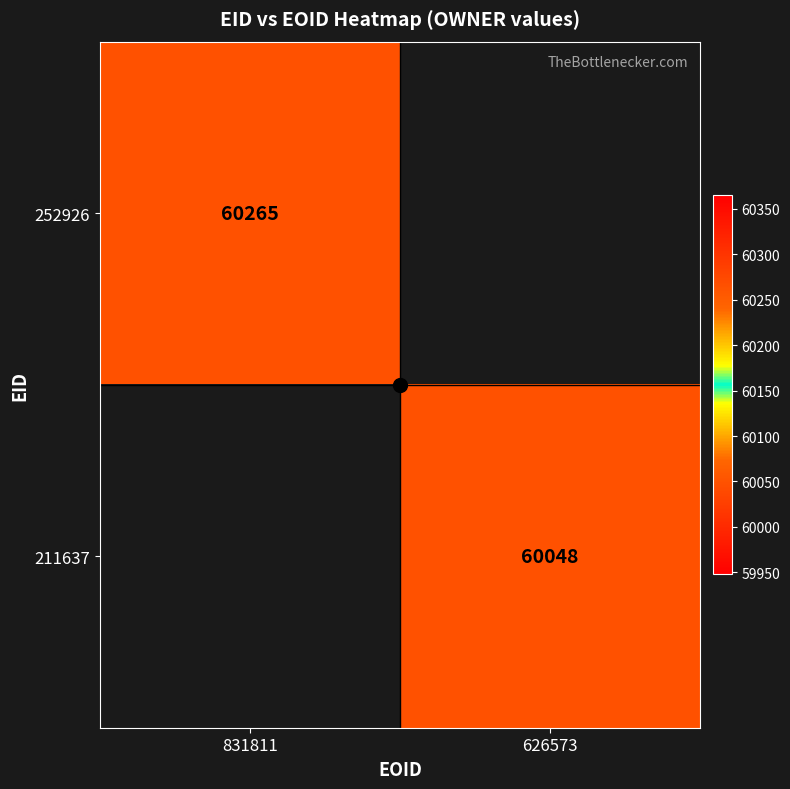

How many values in 252926 are above zero?

1